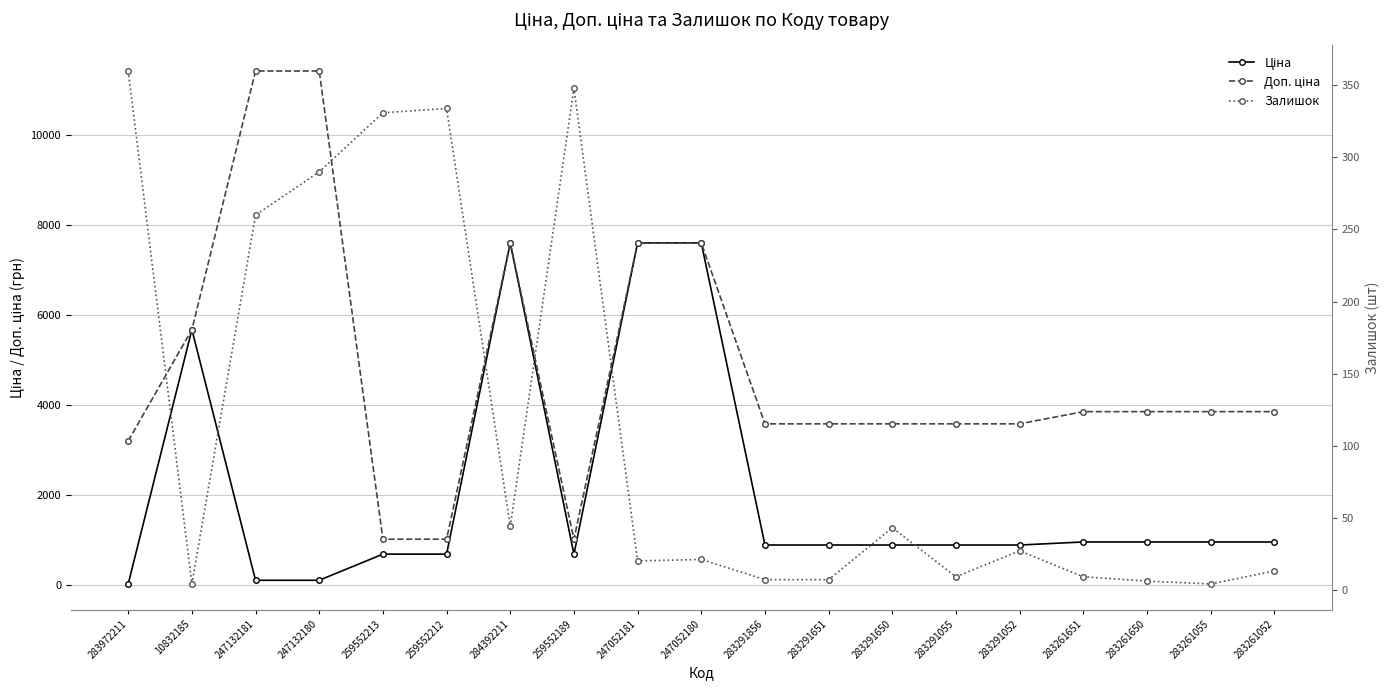

Is this an area chart (filled region under the line)?

No